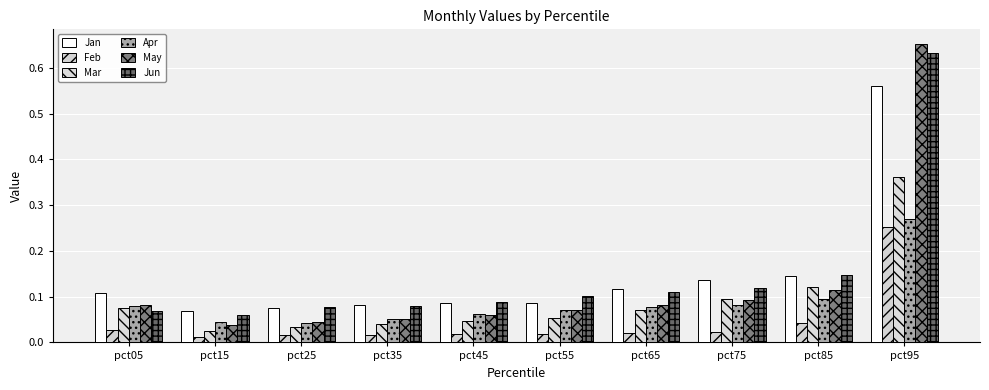

How many series are shown in this chart?

6